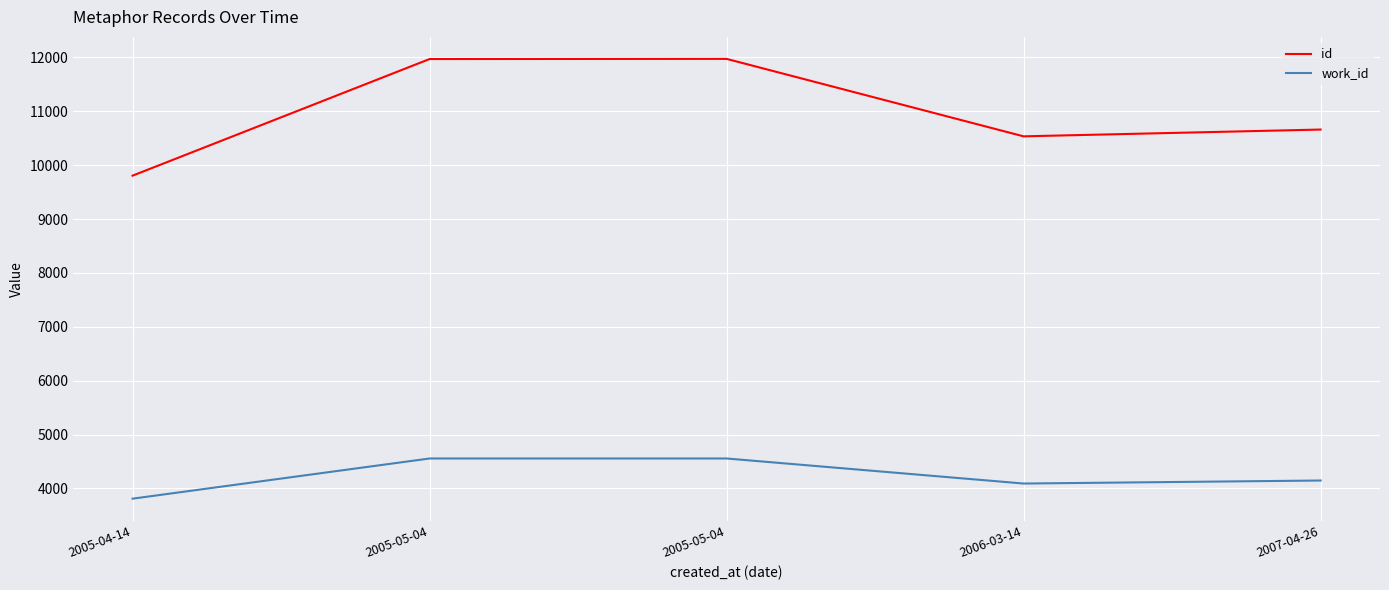

How many lines are shown in the chart?

2